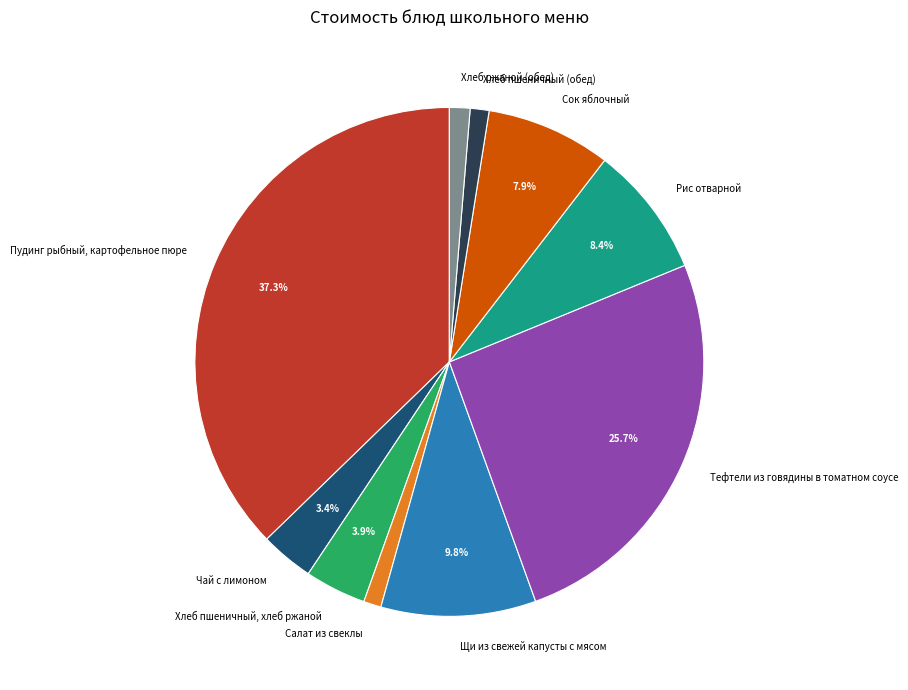

To the nearest percent, what is the average slice percentage?

10%